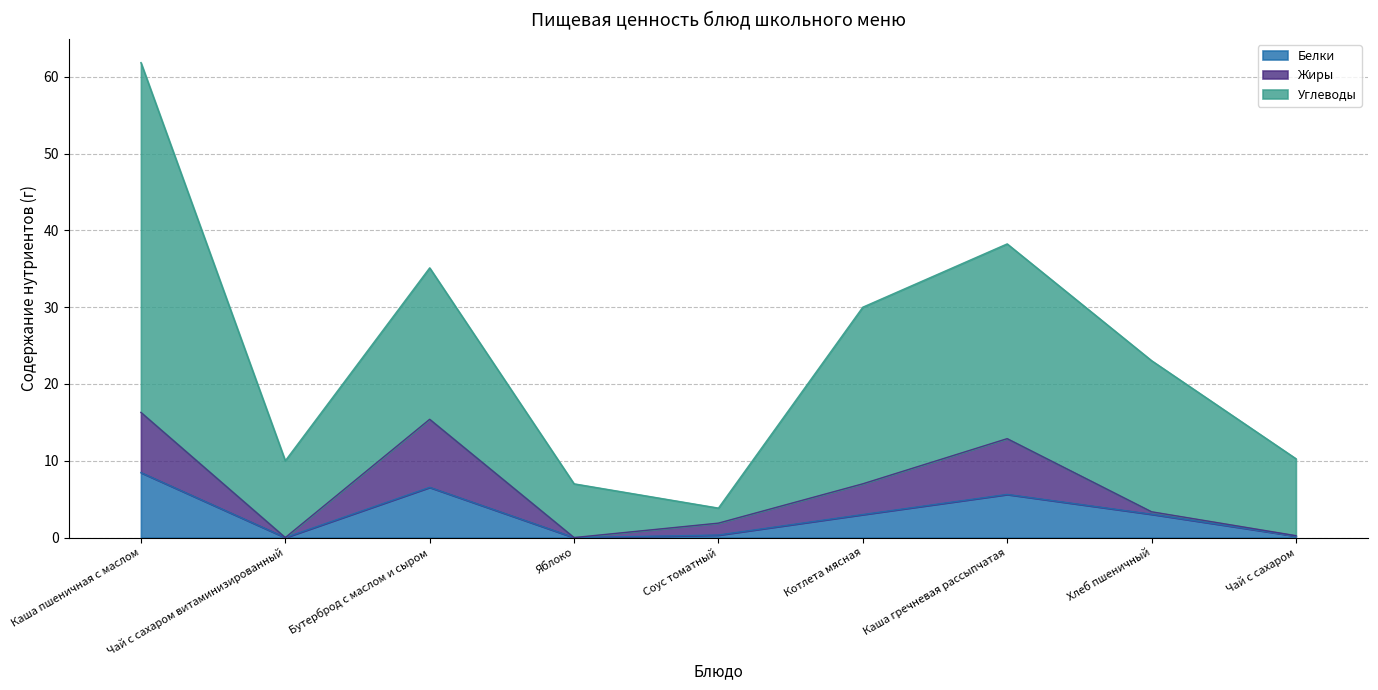

How many values in Белки are above zero?

7